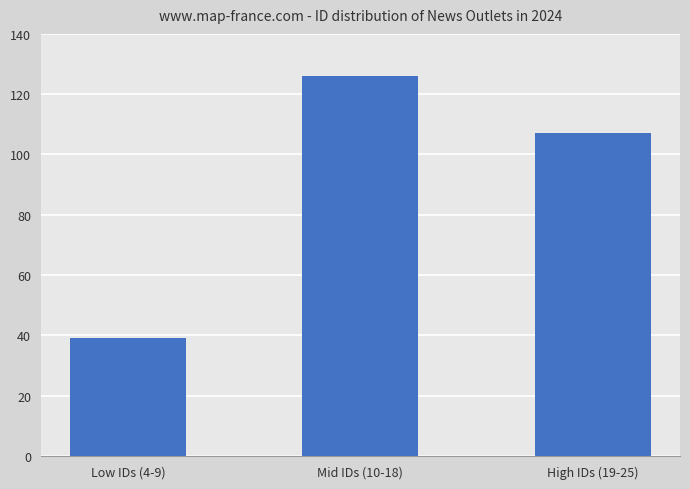

Which has a higher value, Low IDs (4-9) or Mid IDs (10-18)?

Mid IDs (10-18)